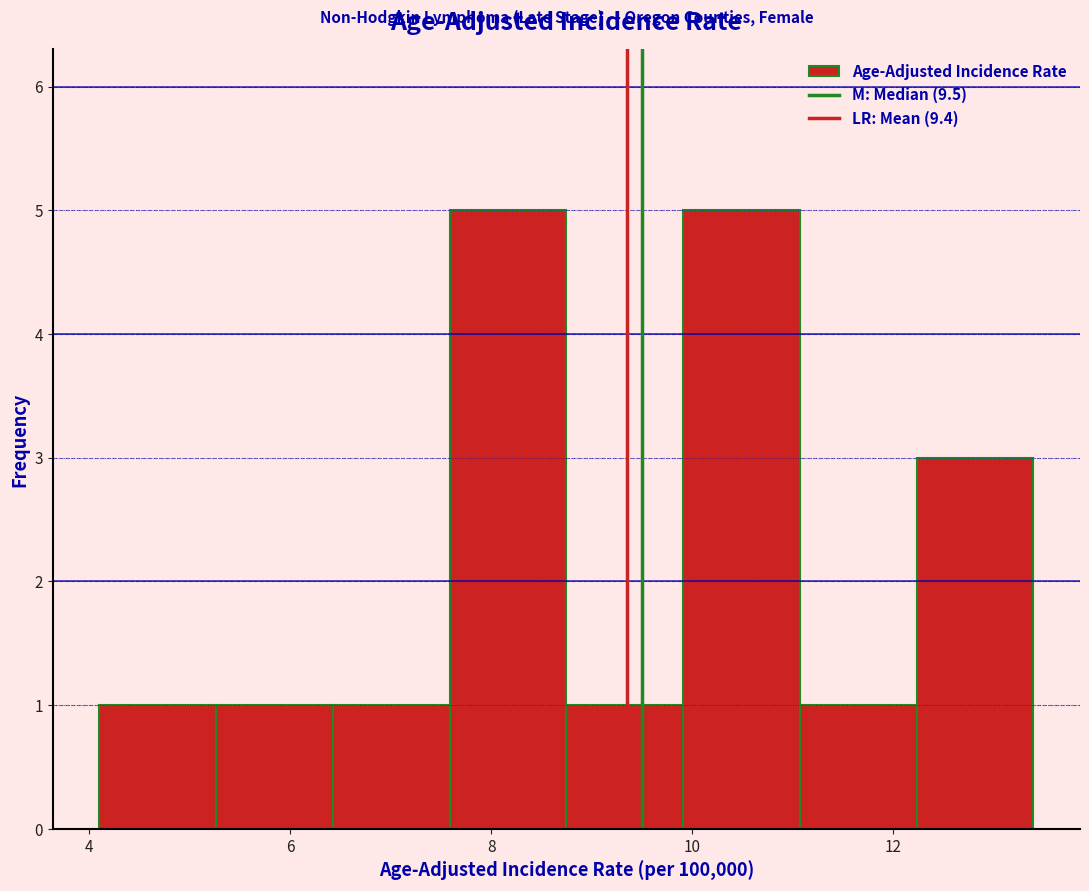

Reading left to right, transcribe this chart: for each bar, give the range it covers on the x-axis and its height. Neither the bar edges nor the heights are printed on the chart, so give them approximately, as read against the axes.

4.2 to 5.2: 1
5.2 to 6.4: 1
6.4 to 7.6: 1
7.6 to 8.8: 5
8.8 to 10.0: 1
10.0 to 11.0: 5
11.0 to 12.2: 1
12.2 to 13.4: 3